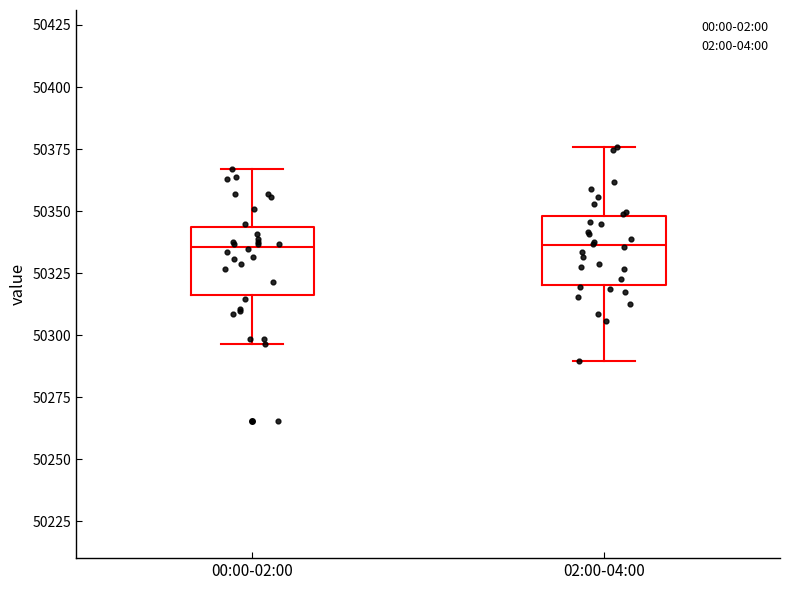

Where is the lower edge of the box for 02:00-04:00 on the y-axis? The values are not printed on the chart, so give them approximately, as read against the axis.

50320